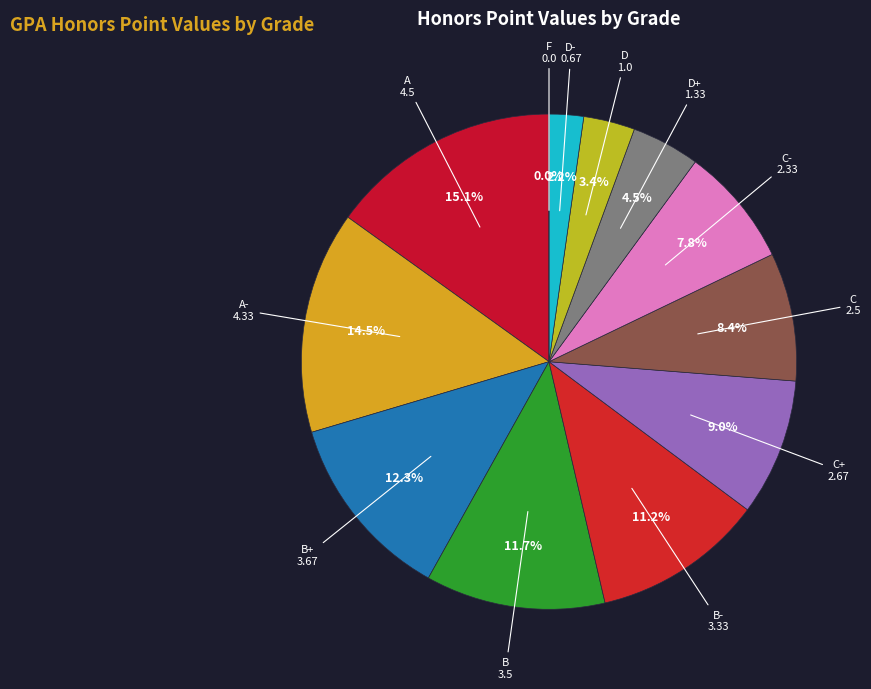

How many segments does this pie chart have?

12